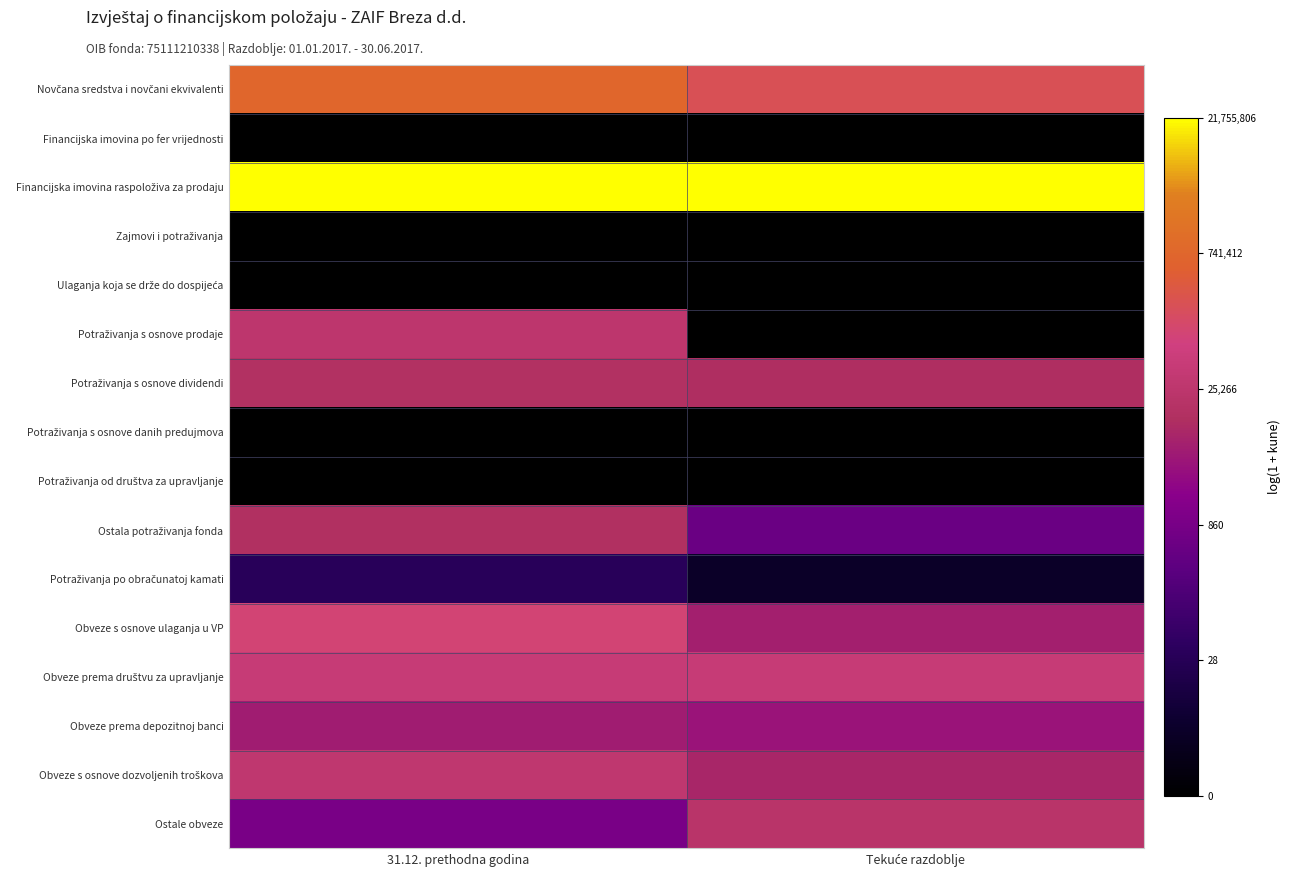

At how many categories does at least one series exceed 13?

2